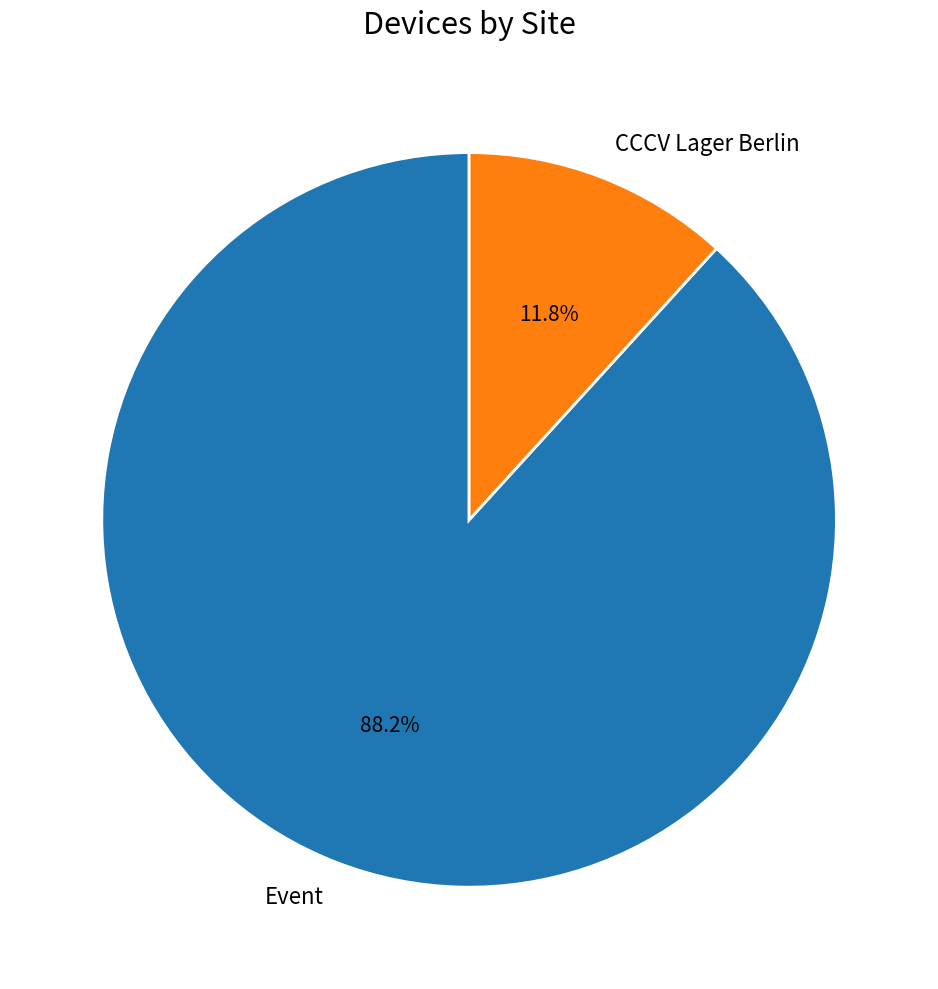

Which category has the biggest portion of the pie?

Event